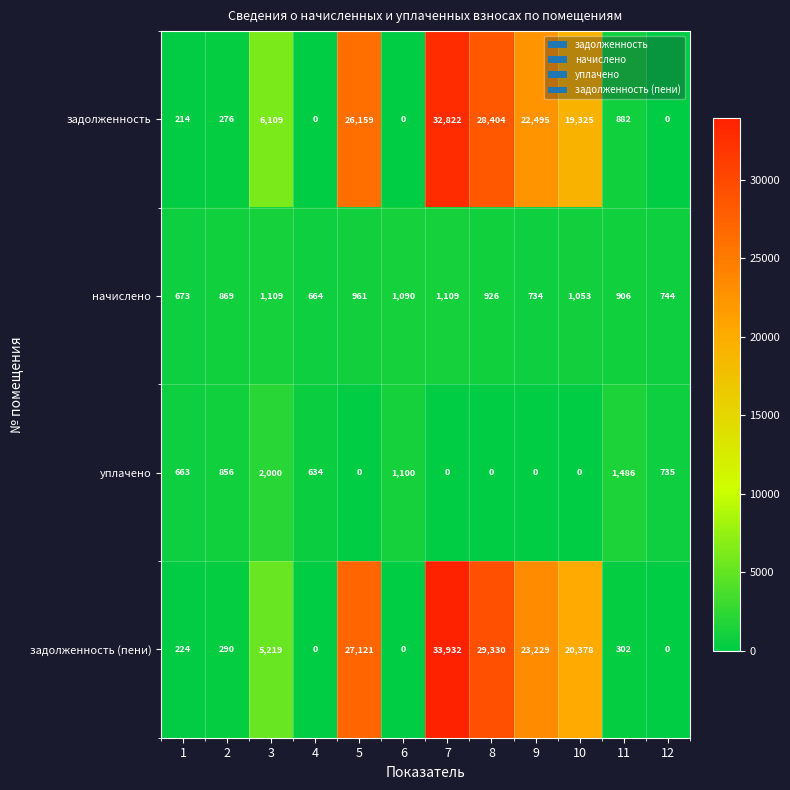

What is the sum of all уплачено values?

7474